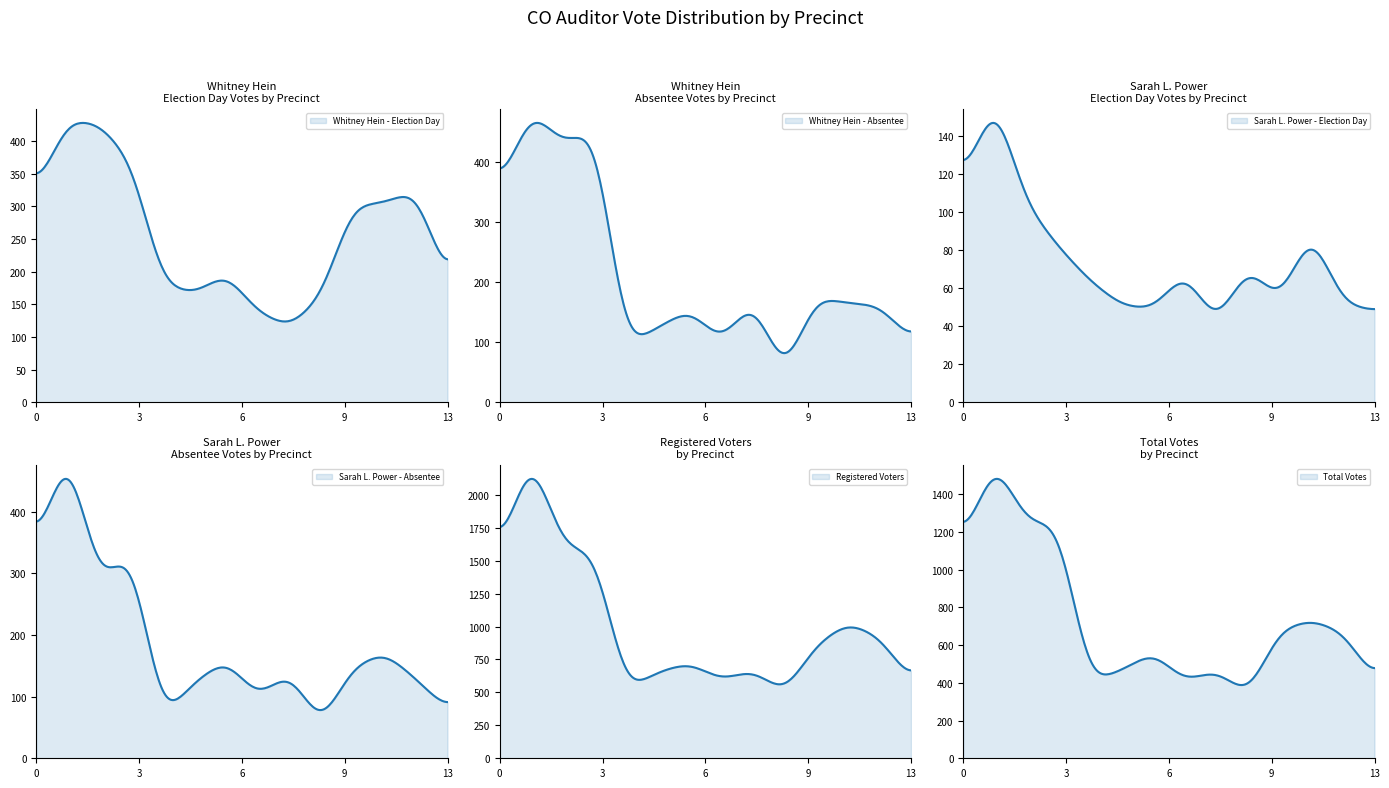

What is the sum of all Sarah L. Power - Election Day values?

1053